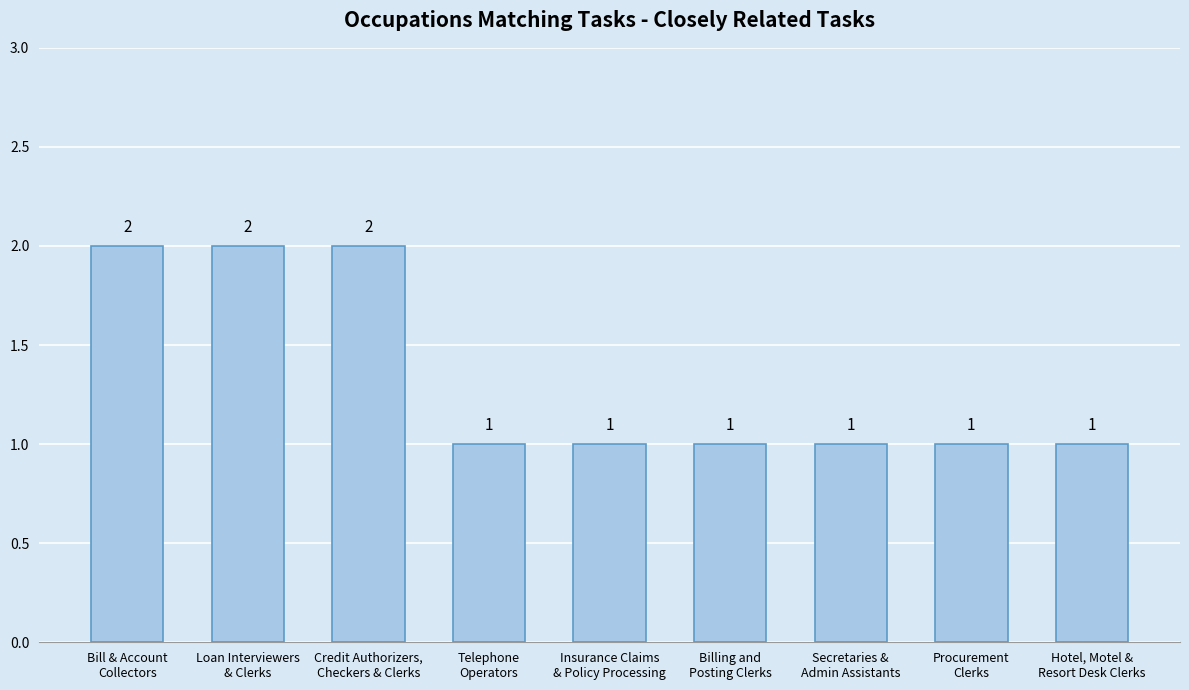

What is the value of the 3rd bar from the left?

2